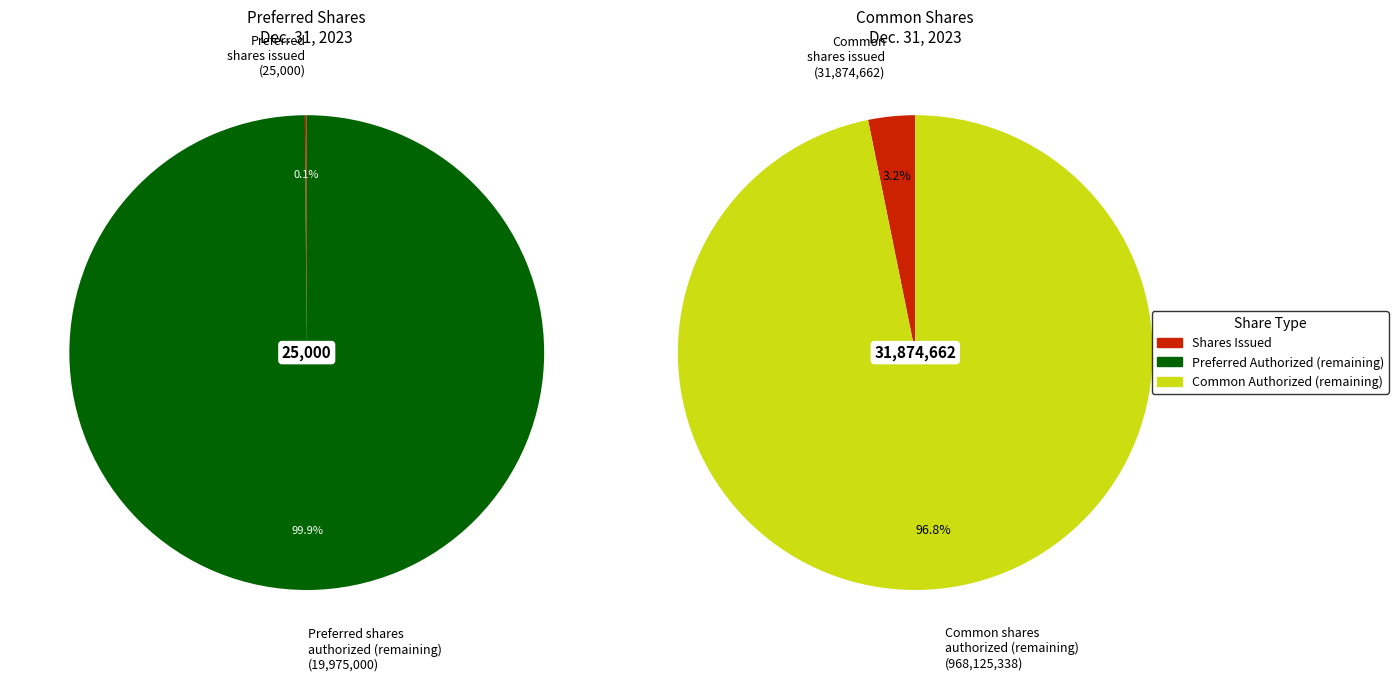

Do Preferred stock, shares authorized and Common stock, shares issued together represent more than half of the pie?

No